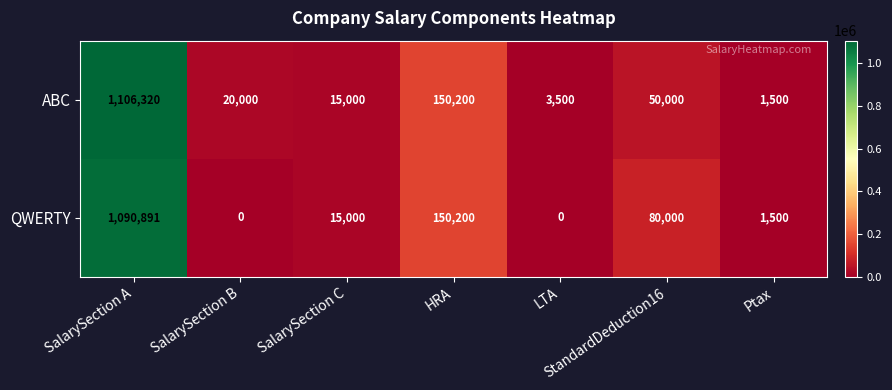

At which category is the sum across all series the highest?

SalarySection A